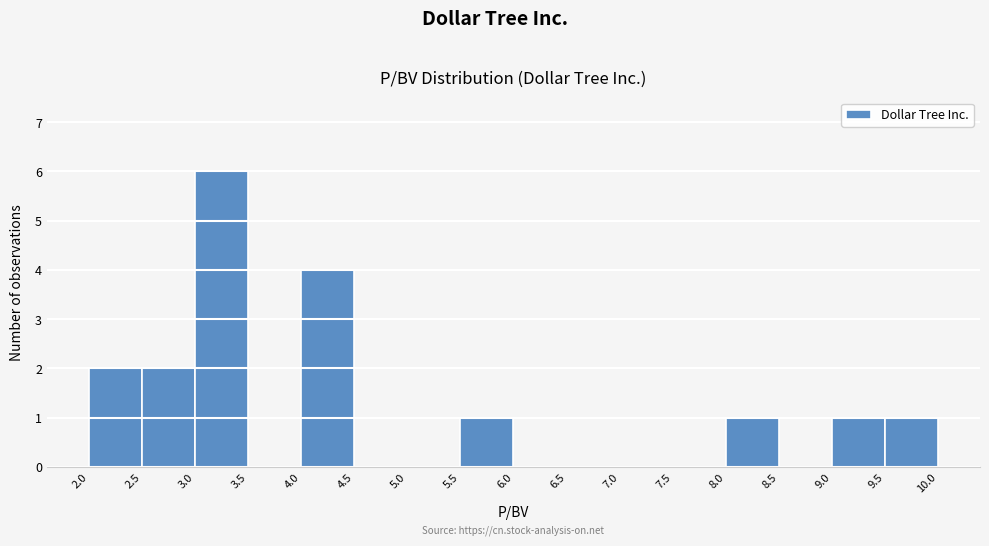

Reading left to right, transcribe this chart: for each bar, give the range it covers on the x-axis and its height. The values are not printed on the chart, so give them approximately, as read against the axis.

2.0 to 2.5: 2
2.5 to 3.0: 2
3.0 to 3.5: 6
3.5 to 4.0: 0
4.0 to 4.5: 4
4.5 to 5.0: 0
5.0 to 5.5: 0
5.5 to 6.0: 1
6.0 to 6.5: 0
6.5 to 7.0: 0
7.0 to 7.5: 0
7.5 to 8.0: 0
8.0 to 8.5: 1
8.5 to 9.0: 0
9.0 to 9.5: 1
9.5 to 10.0: 1